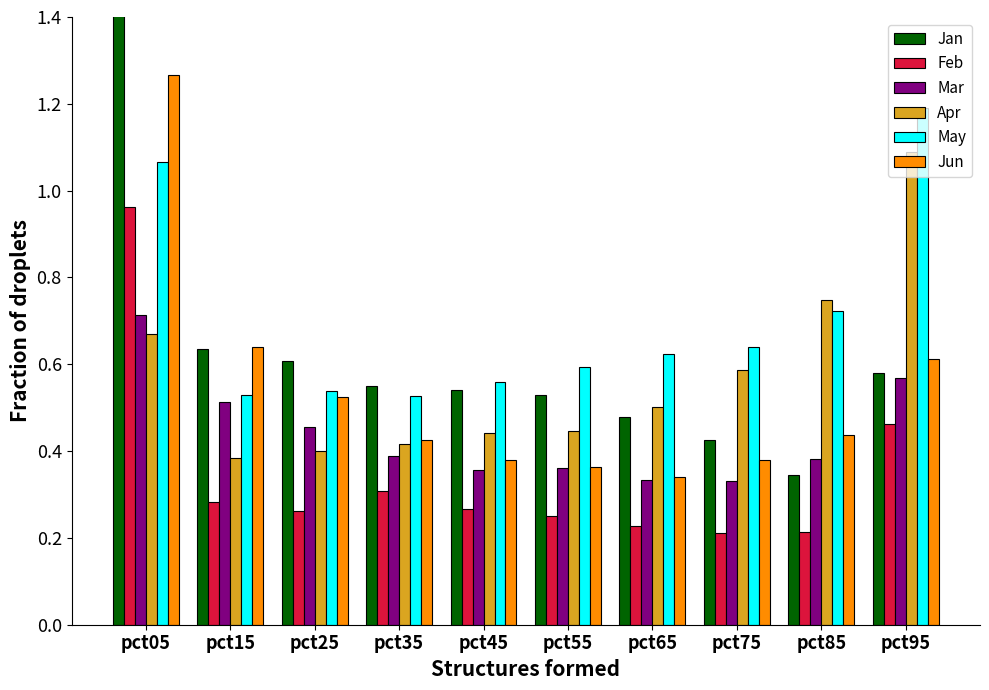

Which category has the lowest value across all series?

pct75